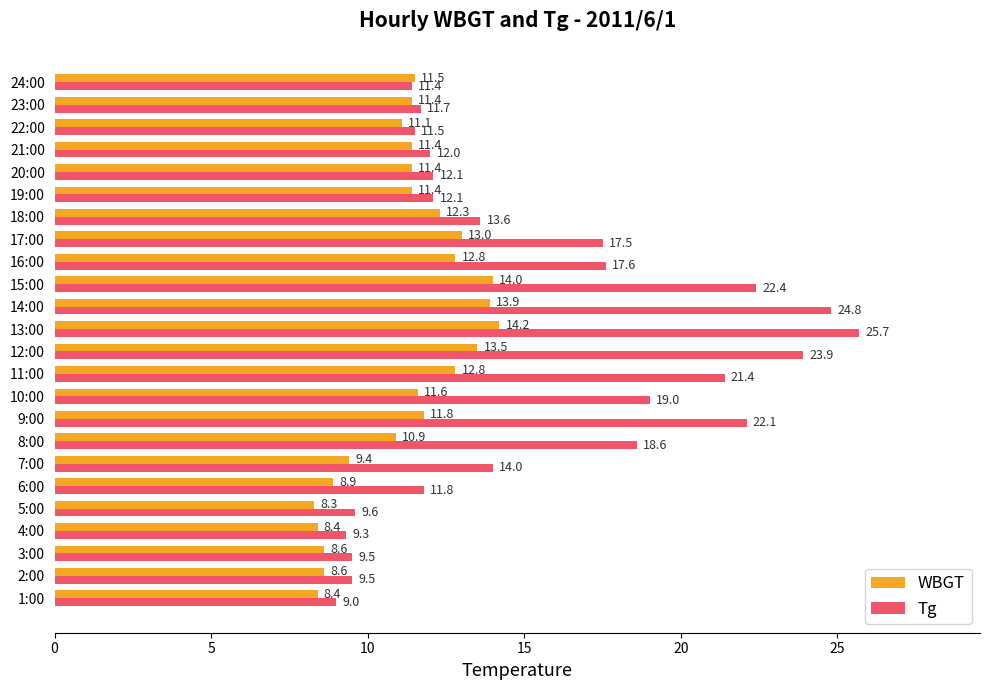

What is the spread (max minus min) of values at 21:00?

0.6